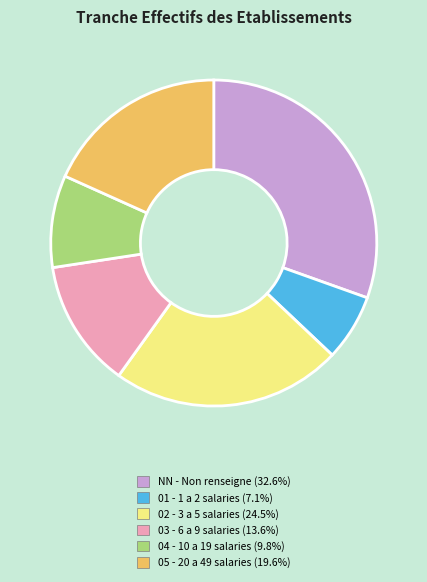

True or false: 05 accounts for 6% of the total.

False